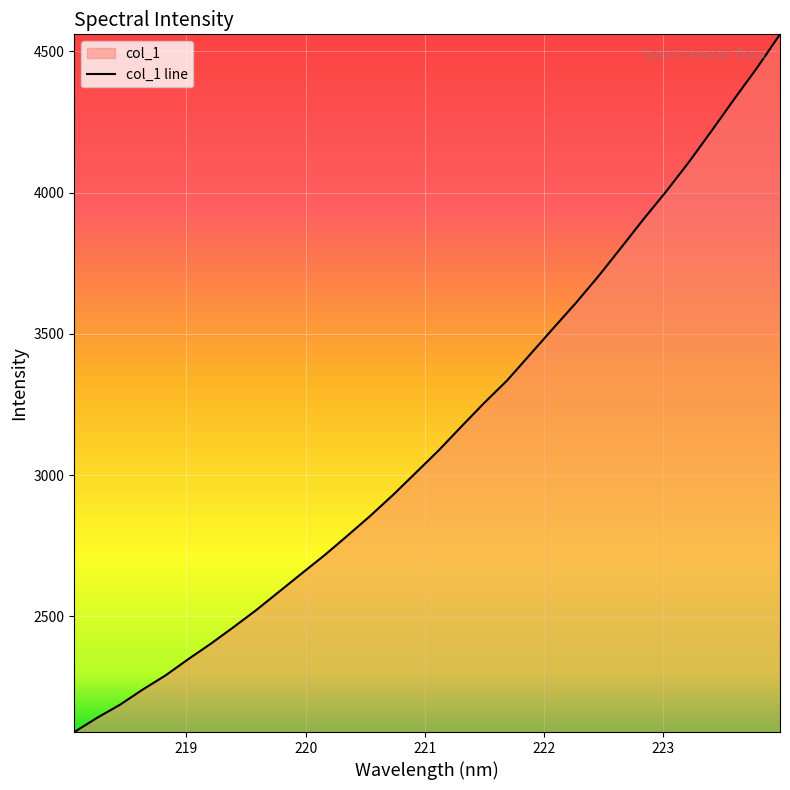

Does the chart display data point markers on the line(s)?

No